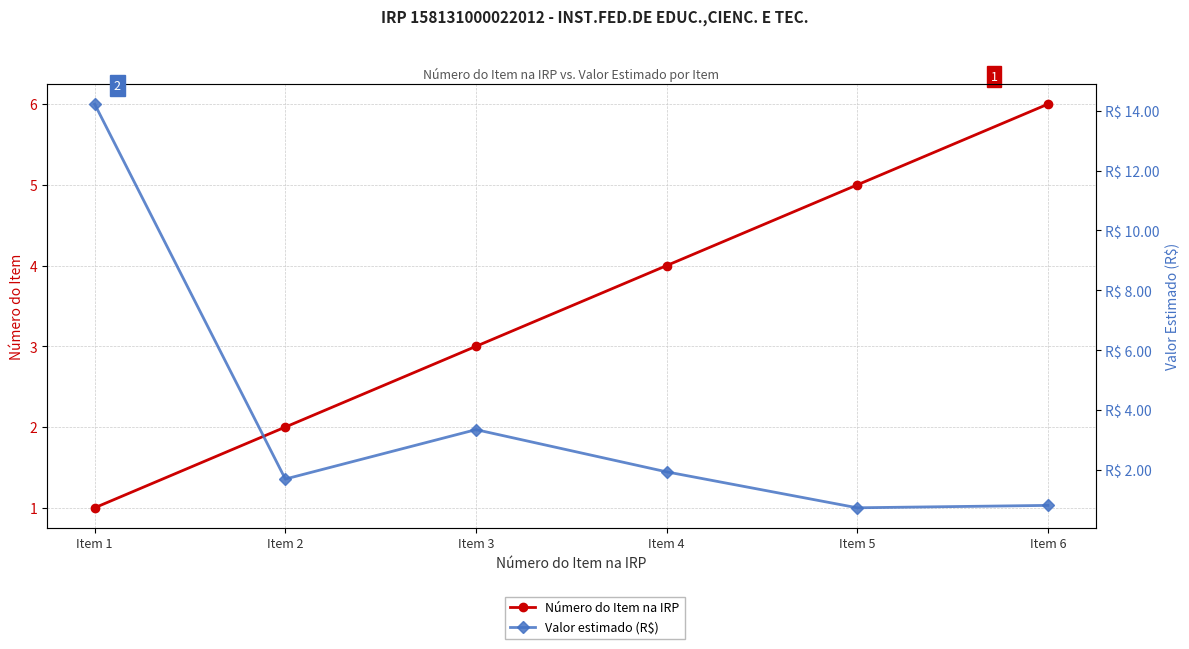

True or false: Número do Item na IRP has more than 0 points higher than both neighbors.

False